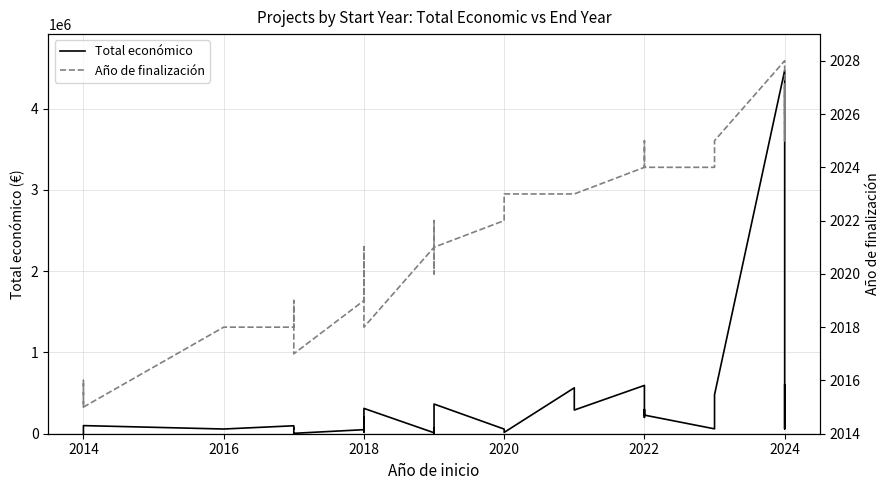

True or false: Total económico and Año de finalización intersect in this chart.

False